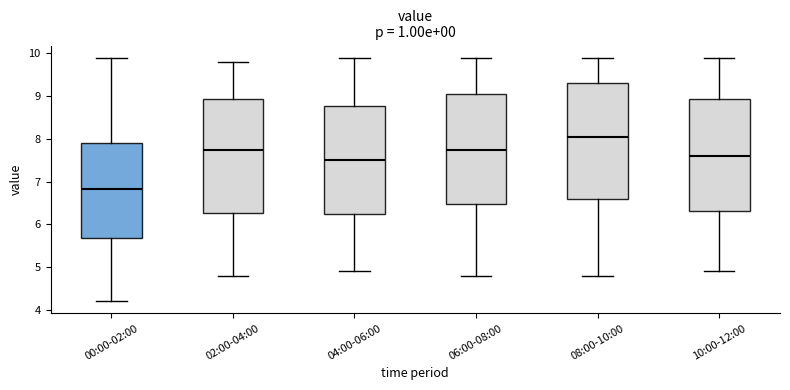

Reading left to right, read every box against the y-axis: the position of its median line, the range the box covers, and the ends of its whiskers. The values are not printed on the chart, so give them approximately, as read against the axis.

00:00-02:00: median 6.8, box 5.7 to 7.9, whiskers 4.2 to 9.9
02:00-04:00: median 7.8, box 6.3 to 8.9, whiskers 4.8 to 9.8
04:00-06:00: median 7.5, box 6.3 to 8.8, whiskers 4.9 to 9.9
06:00-08:00: median 7.8, box 6.5 to 9.1, whiskers 4.8 to 9.9
08:00-10:00: median 8.1, box 6.6 to 9.3, whiskers 4.8 to 9.9
10:00-12:00: median 7.6, box 6.3 to 8.9, whiskers 4.9 to 9.9